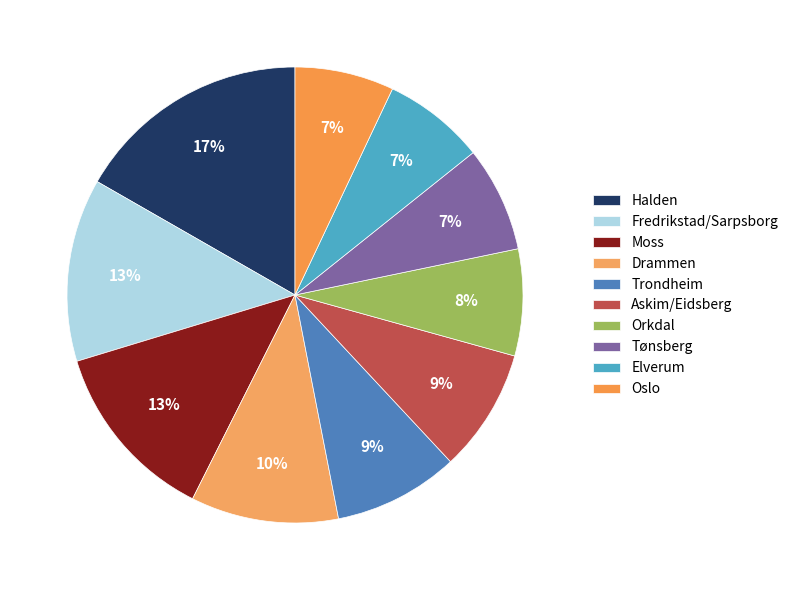

To the nearest percent, what is the difference between the largest and smallest slice percentages?

10%